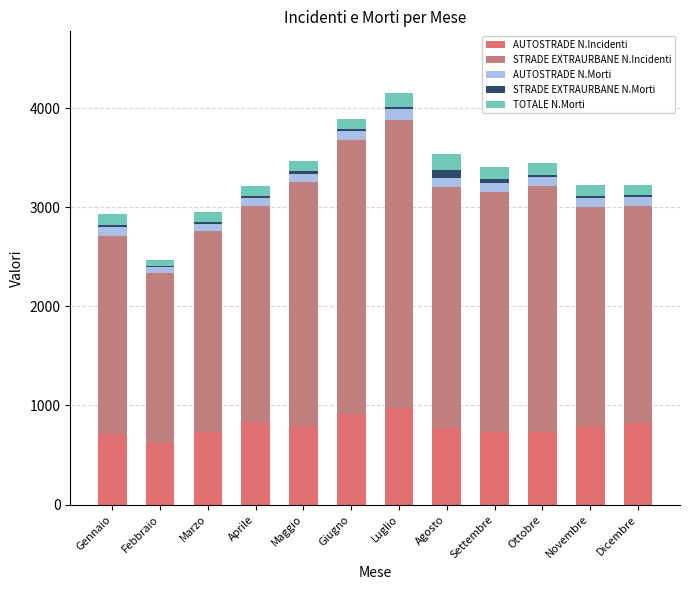

Which series has the largest range (max minus min)?

STRADE EXTRAURBANE N.Incidenti